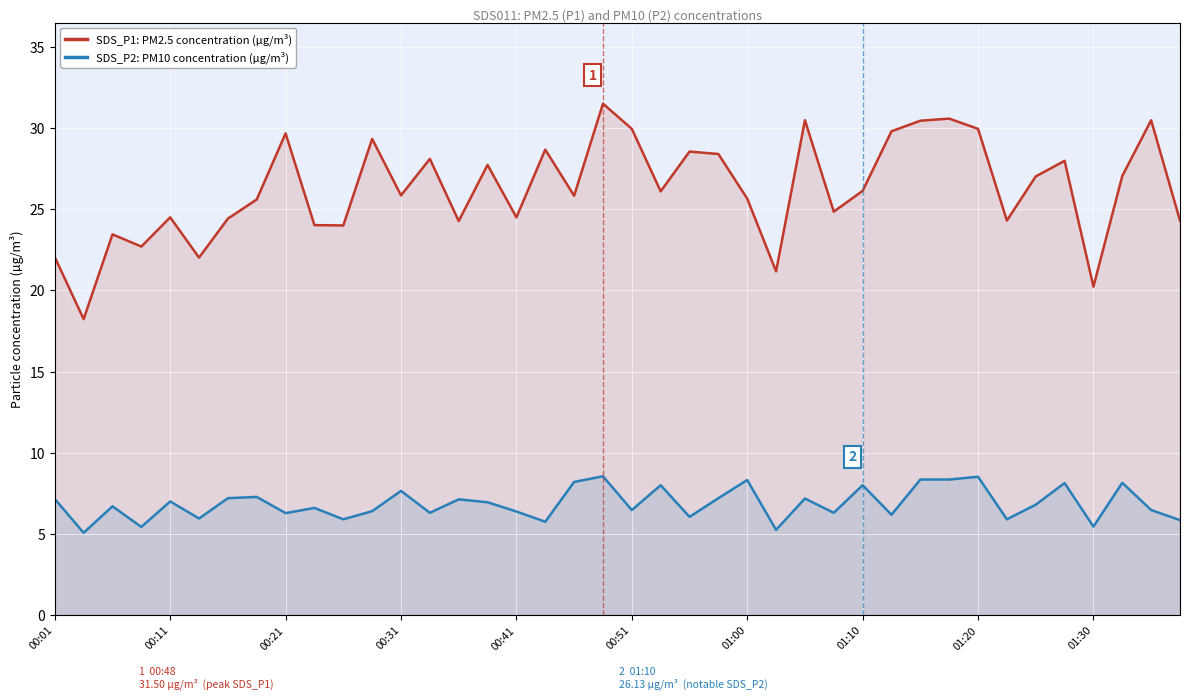

What is the sum of the SDS_P2: PM10 concentration (µg/m³) values at 37 and 38?

14.6